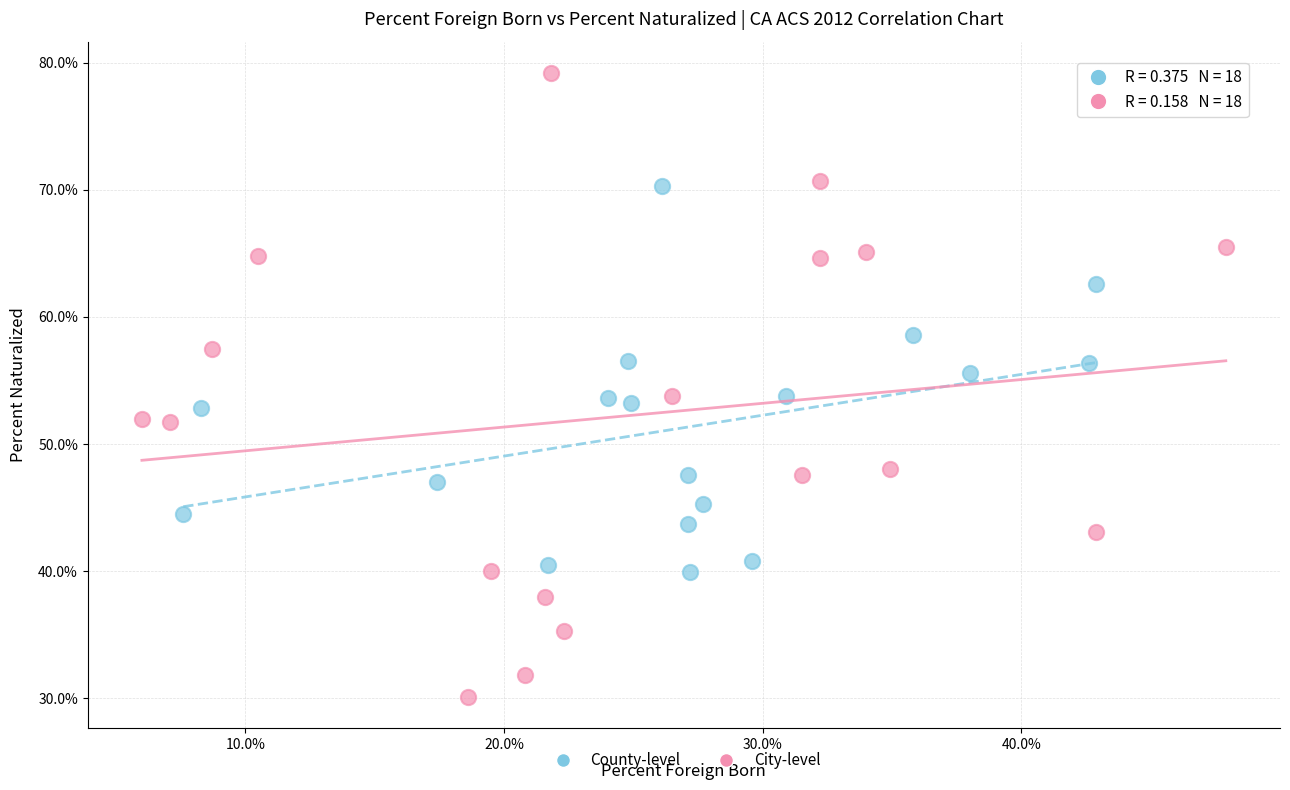

What are all the series names shown in the legend?

County-level, City-level